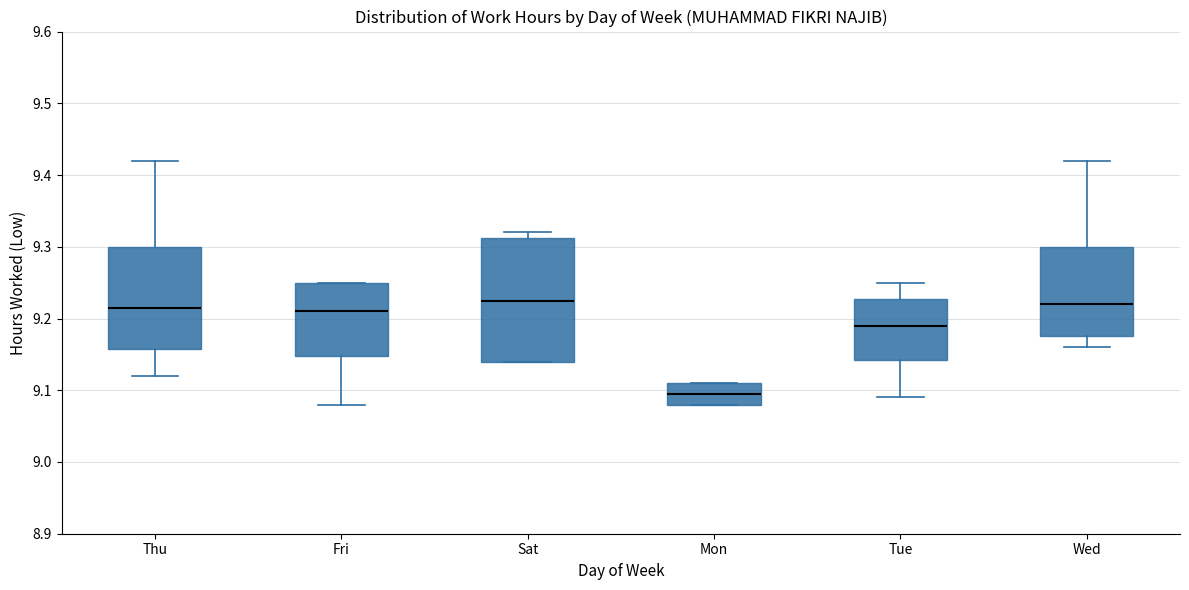

Reading left to right, read every box against the y-axis: the position of its median line, the range the box covers, and the ends of its whiskers. The values are not printed on the chart, so give them approximately, as read against the axis.

Thu: median 9.22, box 9.16 to 9.30, whiskers 9.12 to 9.42
Fri: median 9.21, box 9.15 to 9.25, whiskers 9.08 to 9.25
Sat: median 9.23, box 9.14 to 9.31, whiskers 9.14 to 9.32
Mon: median 9.10, box 9.08 to 9.11, whiskers 9.08 to 9.11
Tue: median 9.19, box 9.14 to 9.23, whiskers 9.09 to 9.25
Wed: median 9.22, box 9.18 to 9.30, whiskers 9.16 to 9.42